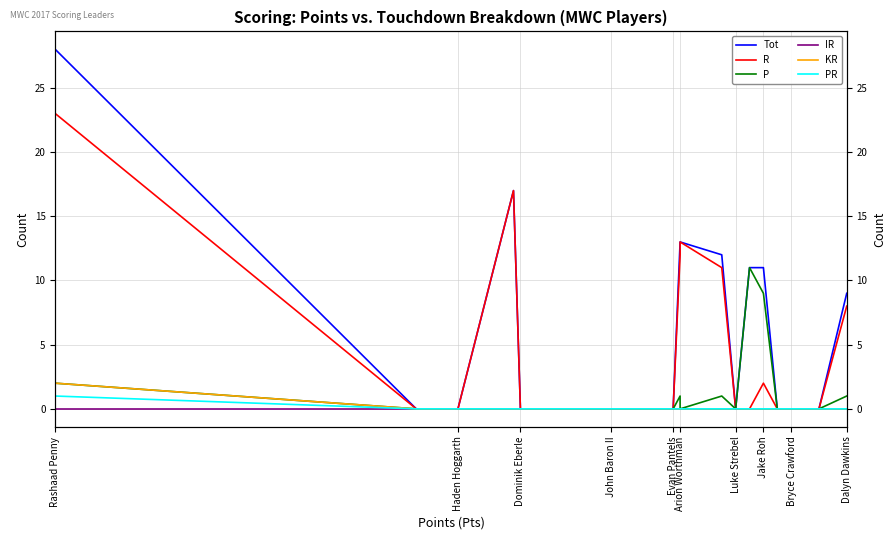

True or false: R and P intersect in this chart.

False